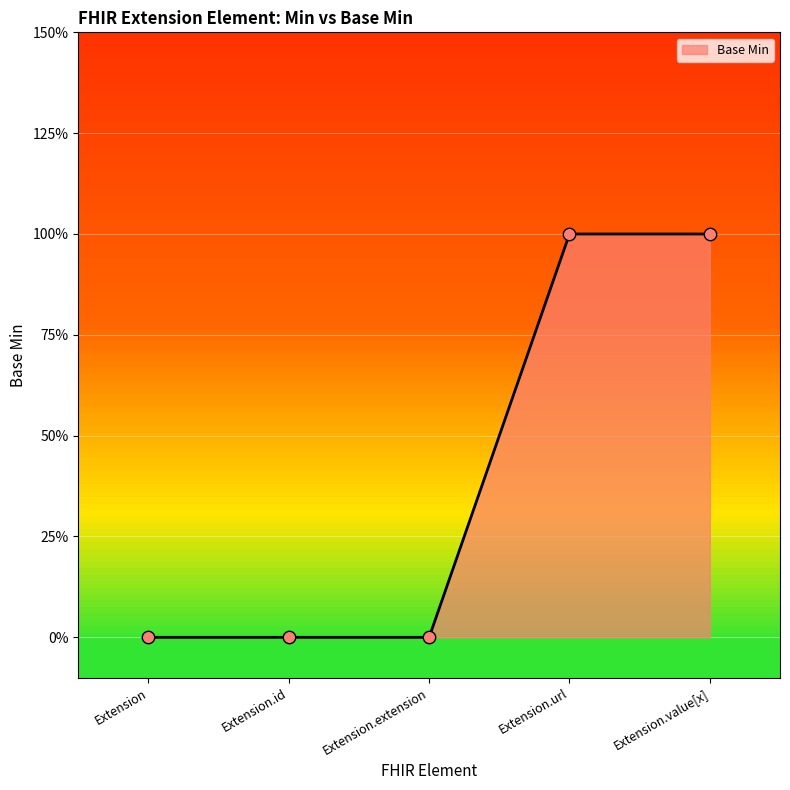

Between Extension.id and Extension.extension, which is larger?

Extension.id